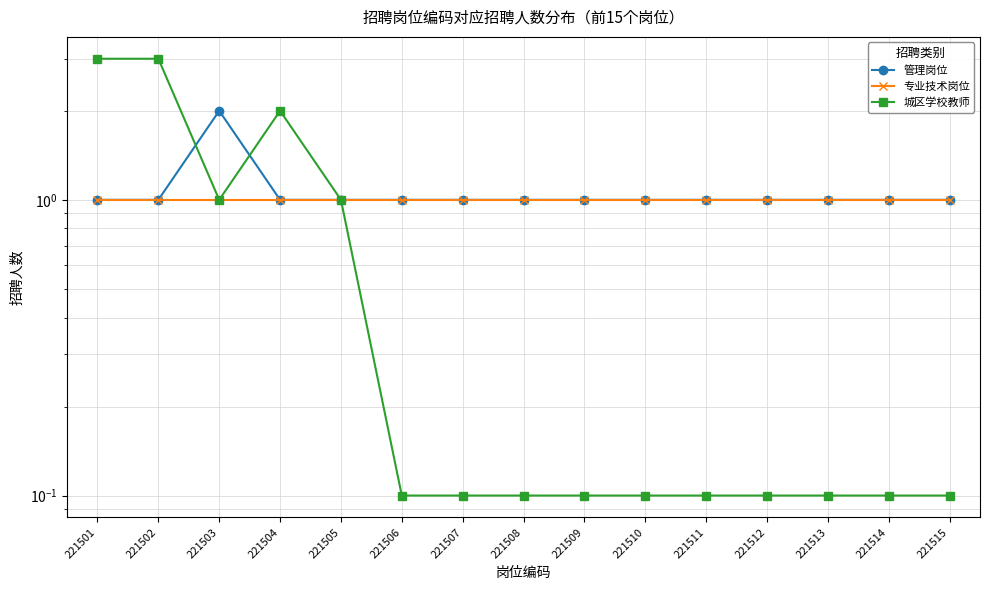

Is it true that 专业技术岗位 equals 1.0 at 221504?

True